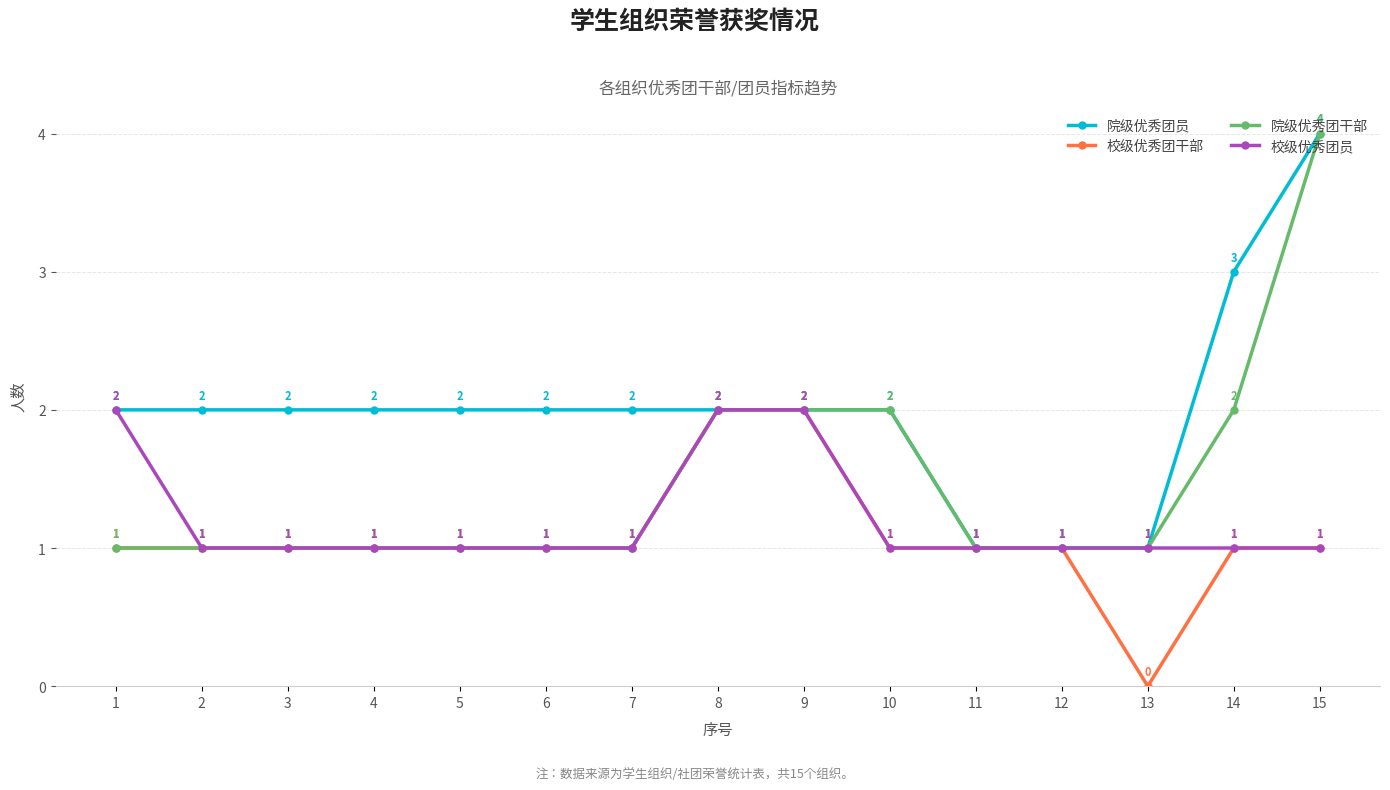

At which category does the chart reach its minimum across all series?

13